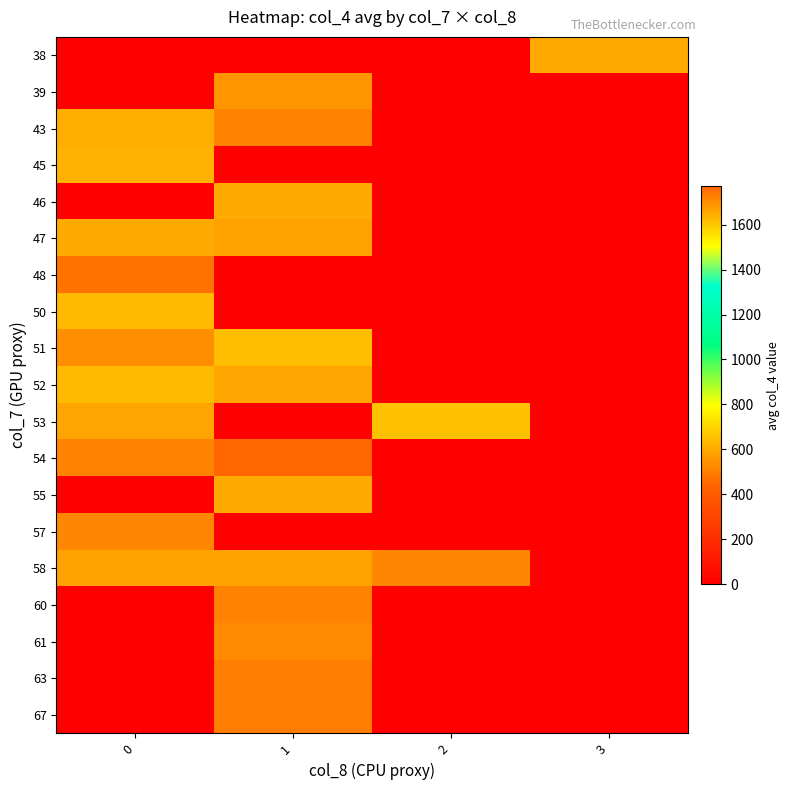

Reading right to left, list all the values displayed in this chart.

38: 3=1647.5	2=0.0	1=0.0	0=0.0
39: 3=0.0	2=0.0	1=1687.0	0=0.0
43: 3=0.0	2=0.0	1=1723.0	0=1641.0
45: 3=0.0	2=0.0	1=0.0	0=1637.0
46: 3=0.0	2=0.0	1=1648.0	0=0.0
47: 3=0.0	2=0.0	1=1662.0	0=1651.5
48: 3=0.0	2=0.0	1=0.0	0=1749.0
50: 3=0.0	2=0.0	1=0.0	0=1624.0
51: 3=0.0	2=0.0	1=1613.0	0=1696.3
52: 3=0.0	2=0.0	1=1659.3	0=1621.0
53: 3=0.0	2=1609.0	1=0.0	0=1659.0
54: 3=0.0	2=0.0	1=1772.0	0=1720.5
55: 3=0.0	2=0.0	1=1649.0	0=0.0
57: 3=0.0	2=0.0	1=0.0	0=1715.0
58: 3=0.0	2=1712.0	1=1664.0	0=1664.0
60: 3=0.0	2=0.0	1=1718.3	0=0.0
61: 3=0.0	2=0.0	1=1708.0	0=0.0
63: 3=0.0	2=0.0	1=1728.0	0=0.0
67: 3=0.0	2=0.0	1=1725.0	0=0.0